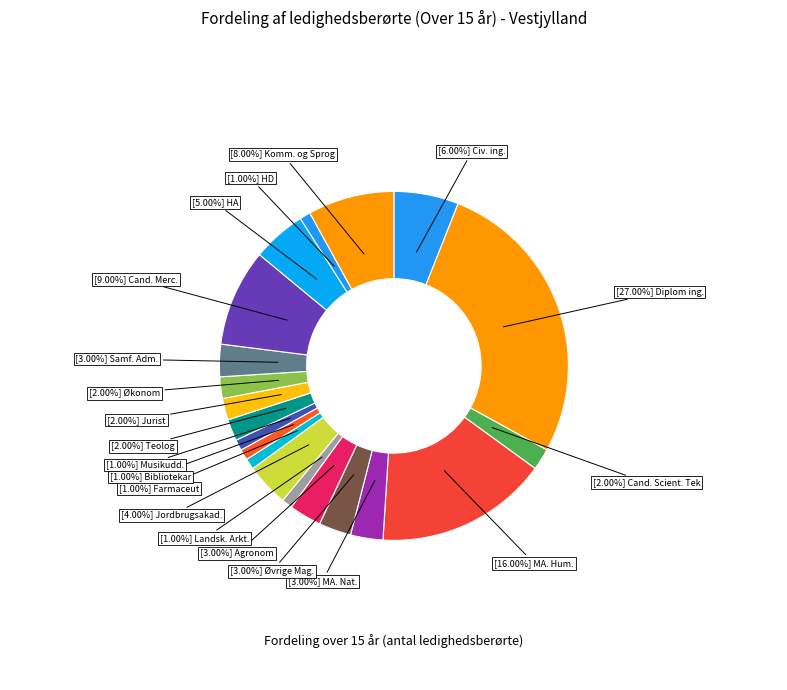

How many slices are in this pie chart?

20